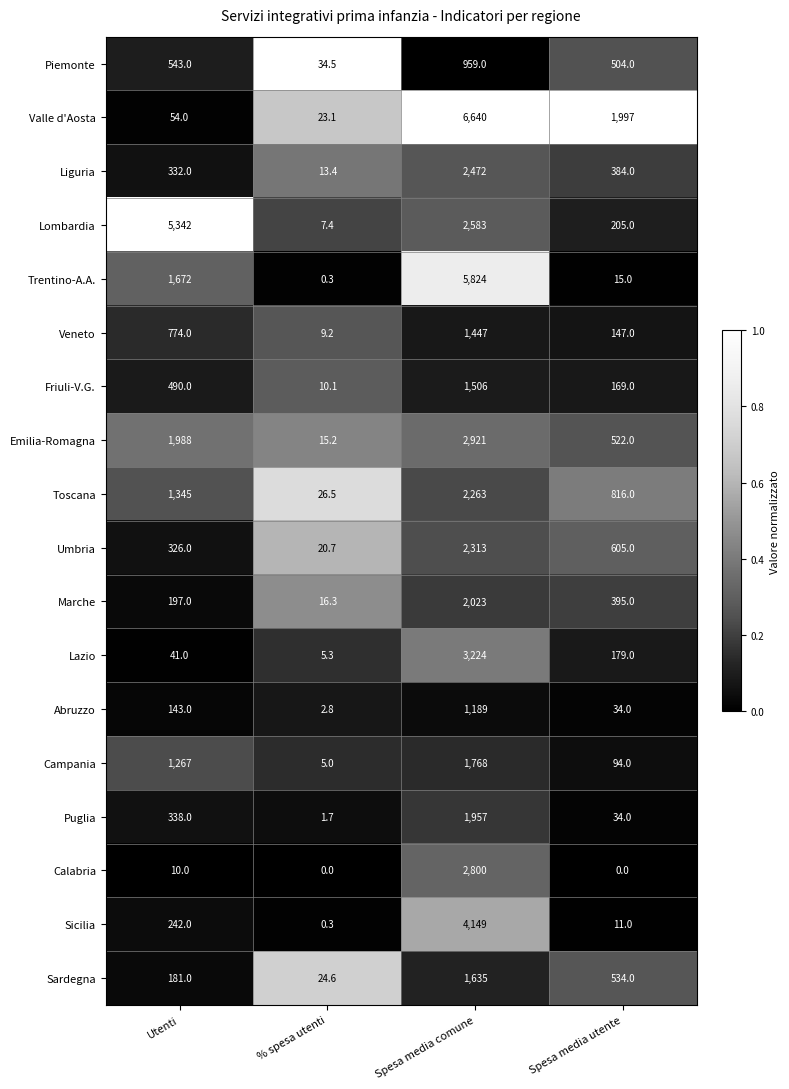

The Umbria series shows 326.0 at Utenti. True or false?

True